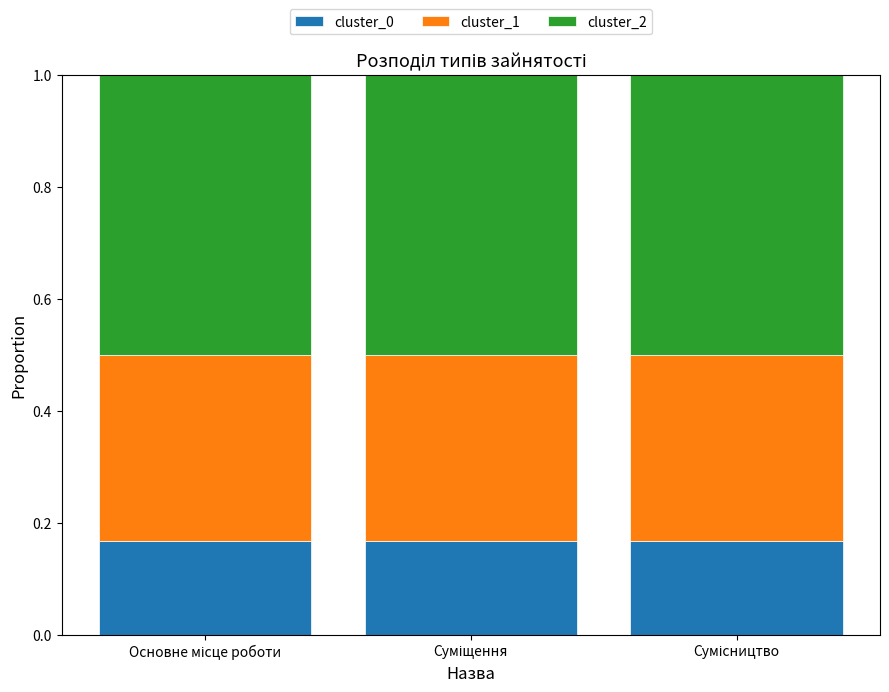

What is the sum of all cluster_0 values?

0.5